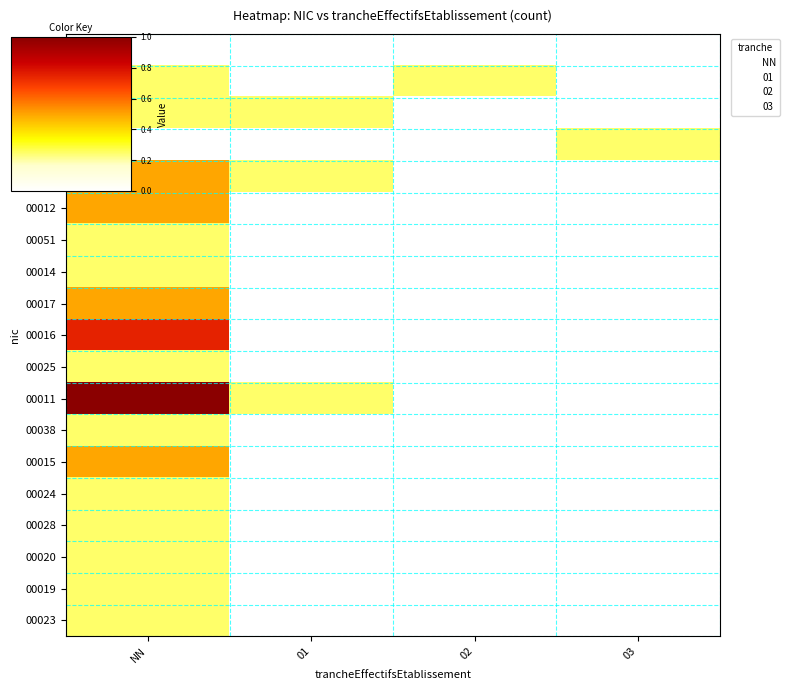

What is the difference between the maximum and minimum values in the 00014 series?

0.2